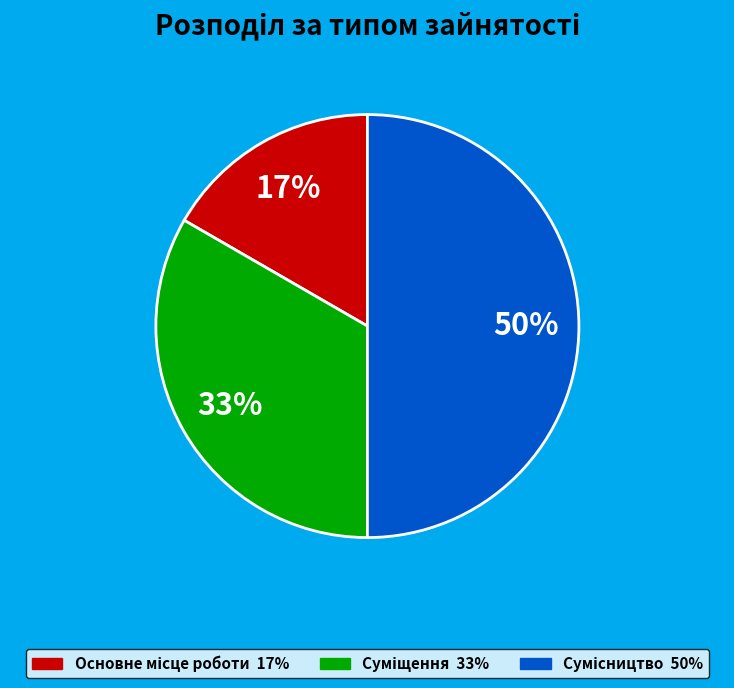

To the nearest percent, what is the difference between the largest and smallest slice percentages?

33%